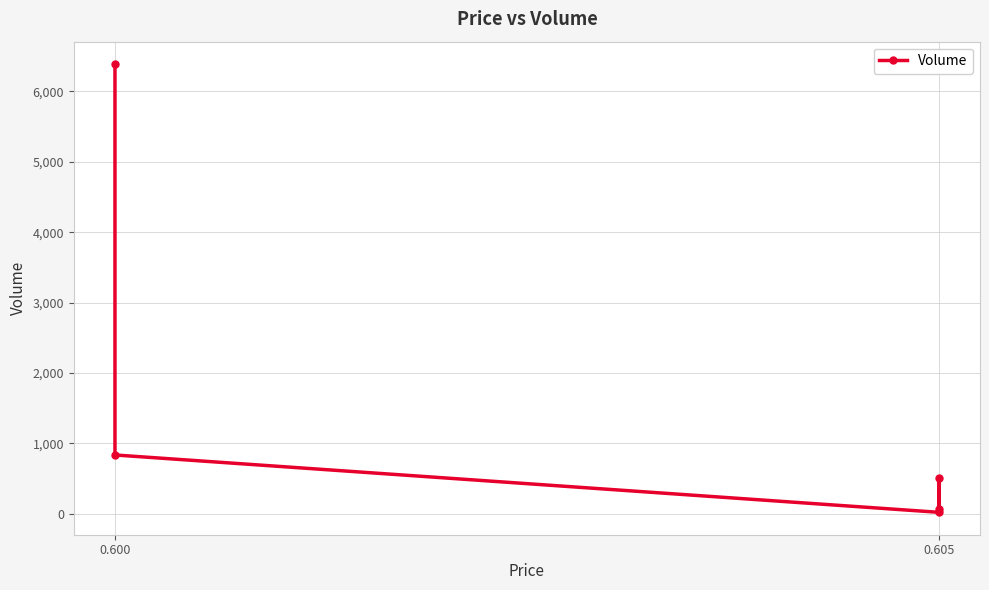

What is the difference between the values at 0.605 and 0.600?

5556